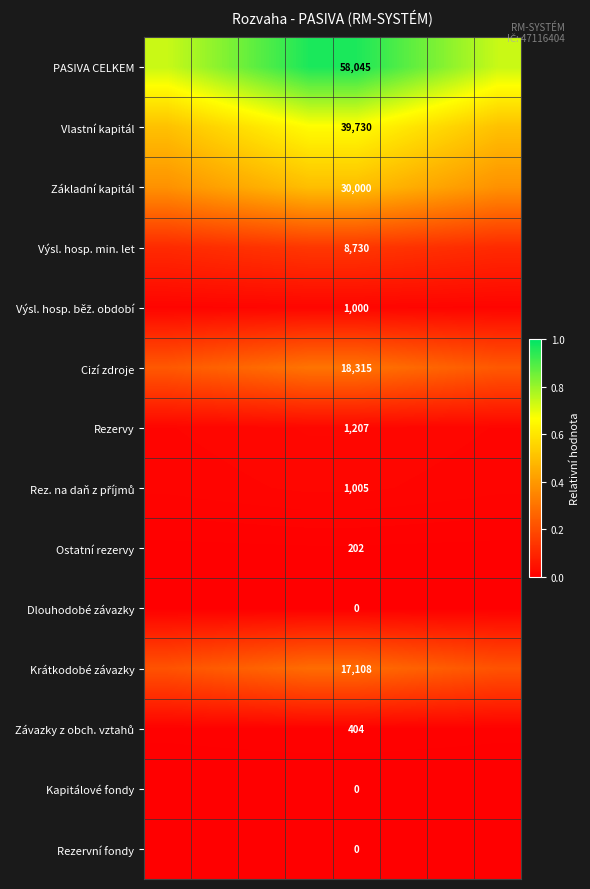

At how many categories does at least one series exceed 0?

8